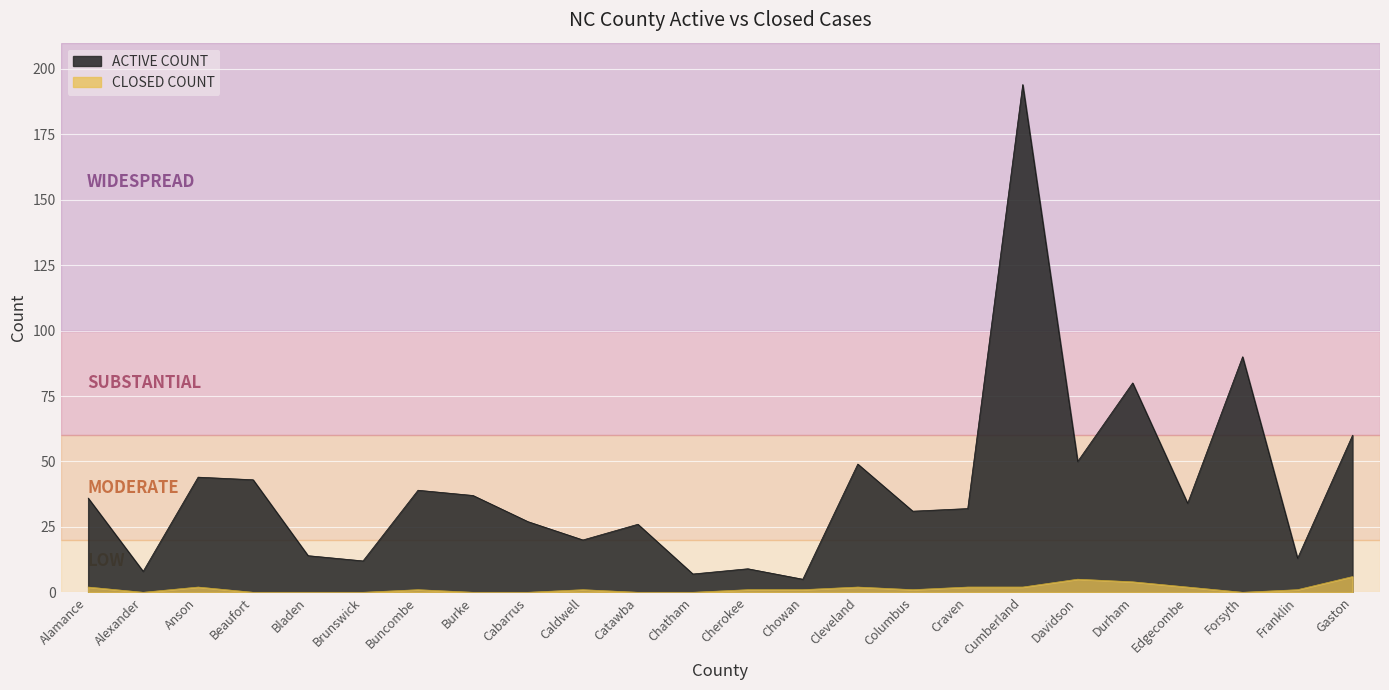

Where is the first local minimum for ACTIVE COUNT?

Alexander